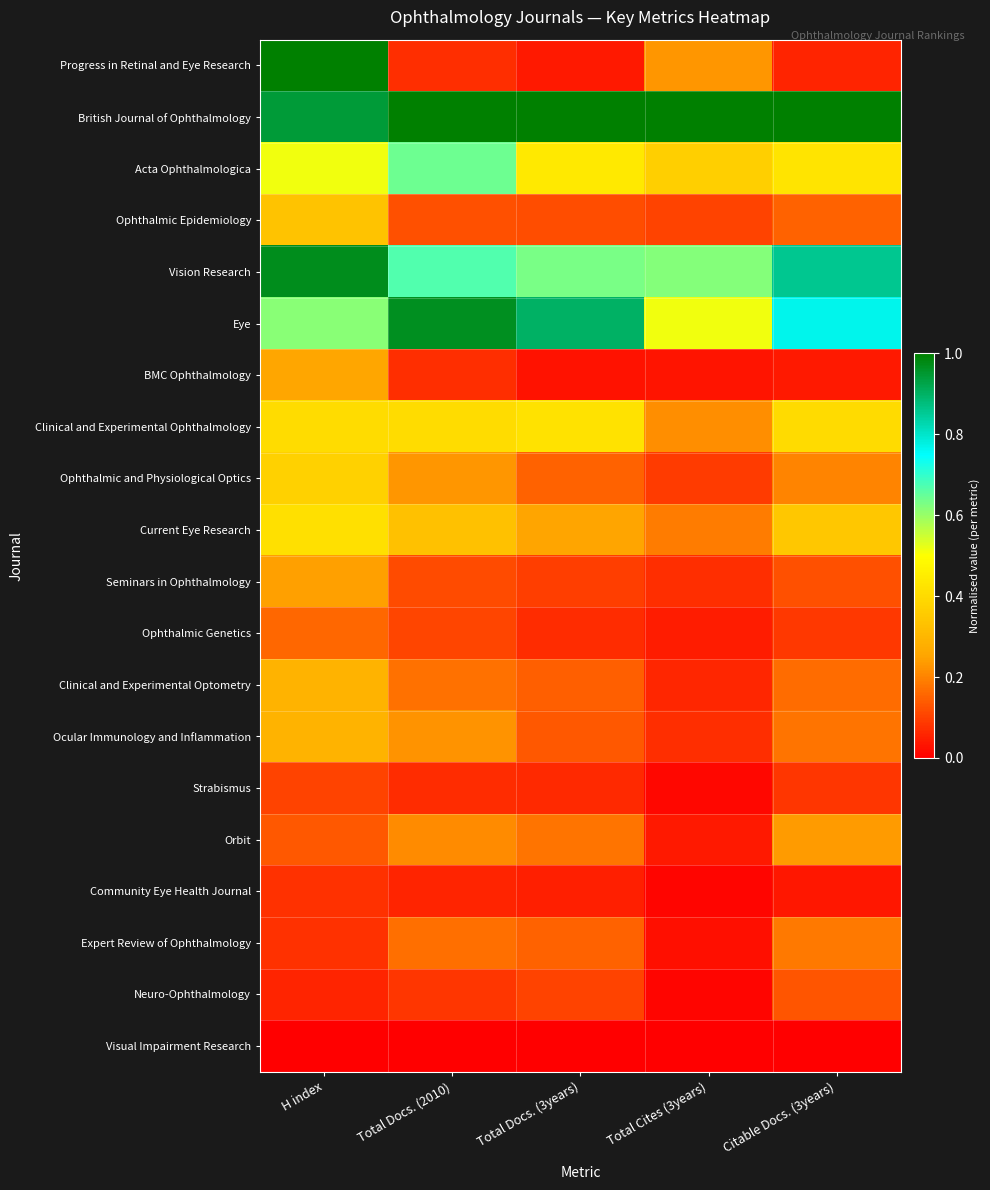

Rank the series at Total Docs. (3years) from lowest to highest value.

Visual Impairment Research, BMC Ophthalmology, Progress in Retinal and Eye Research, Community Eye Health Journal, Strabismus, Ophthalmic Genetics, Seminars in Ophthalmology, Neuro-Ophthalmology, Ophthalmic Epidemiology, Ocular Immunology and Inflammation, Clinical and Experimental Optometry, Expert Review of Ophthalmology, Ophthalmic and Physiological Optics, Orbit, Current Eye Research, Clinical and Experimental Ophthalmology, Acta Ophthalmologica, Vision Research, Eye, British Journal of Ophthalmology